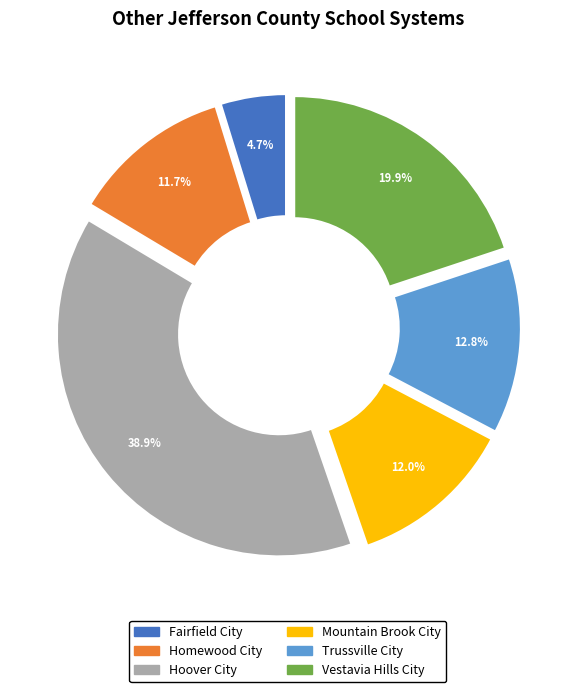

What is the ratio of the value at Mountain Brook City to the value at Vestavia Hills City?

0.6